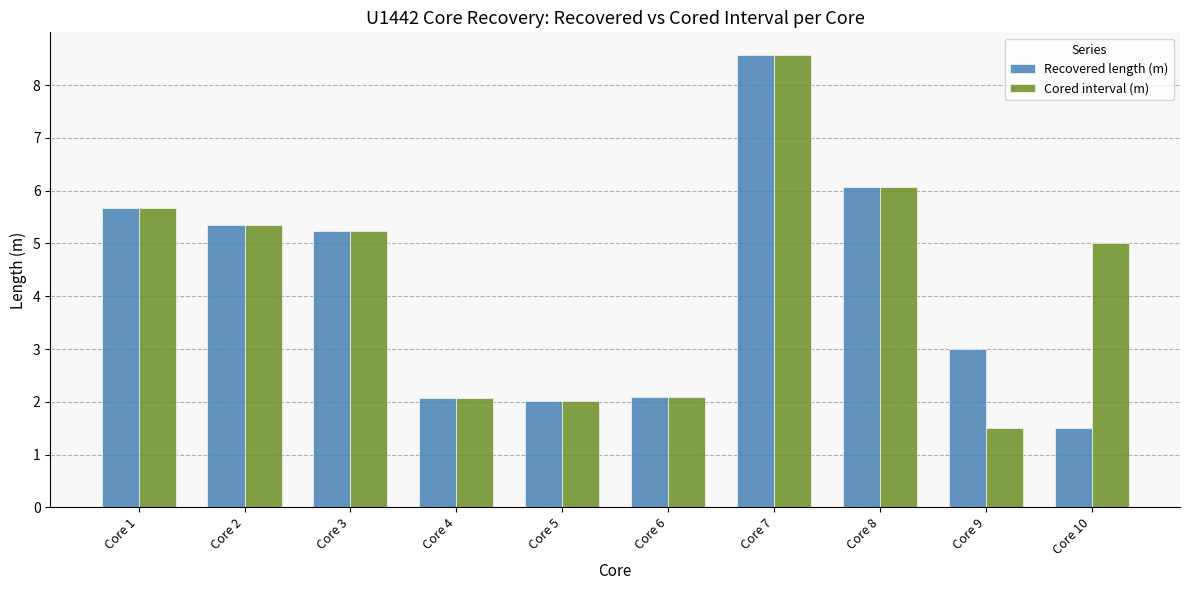

How many bars are there in each group?

2